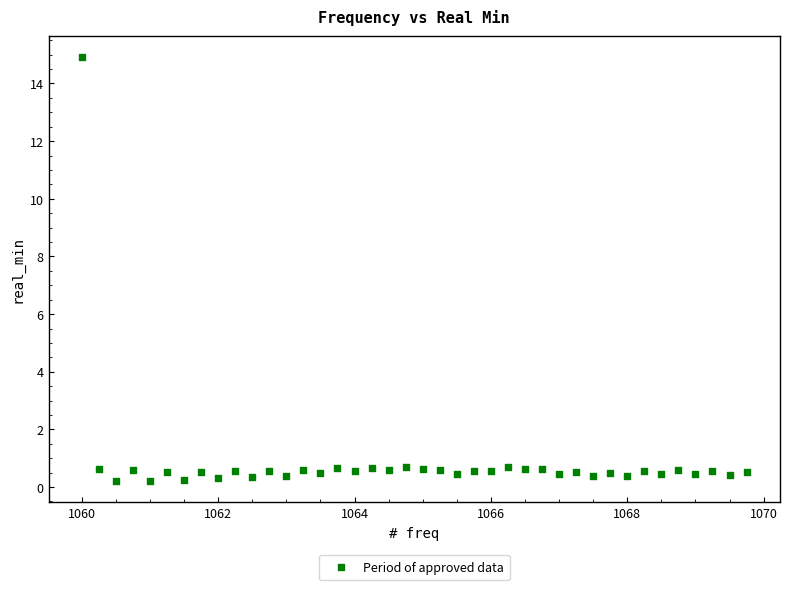

What is the range of X values (max minus min)?

9.8